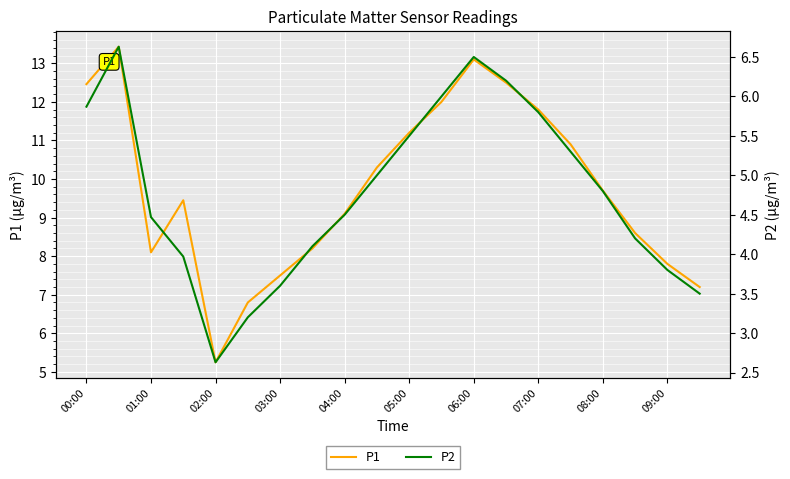

True or false: P2 and P1 intersect in this chart.

False